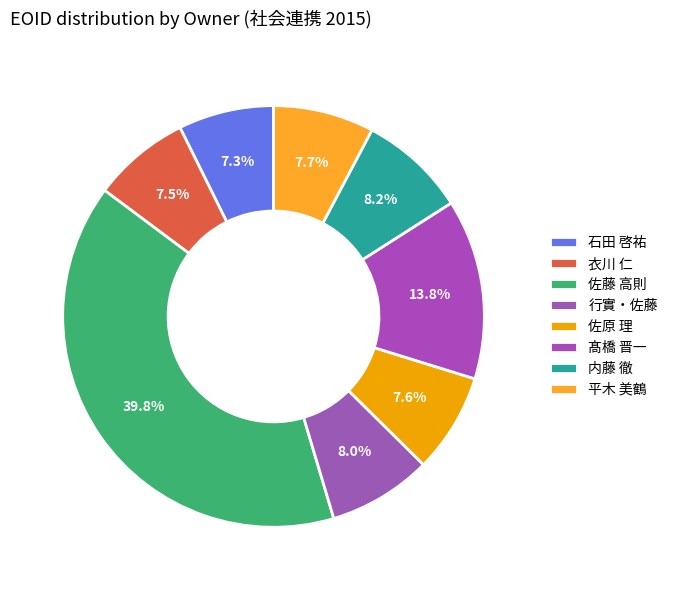

Count the number of slices in the pie.

8